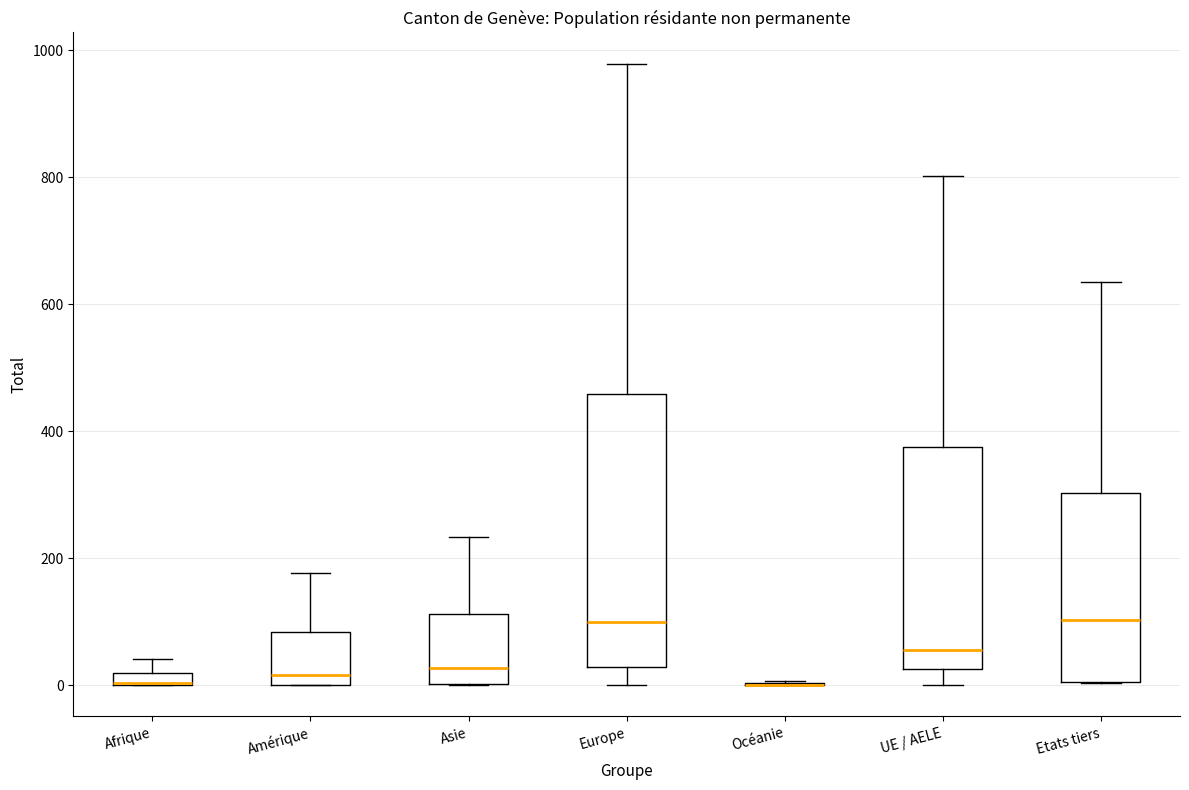

Comparing the boxes themselves (not the whiskers), which one is the tallest?

Europe